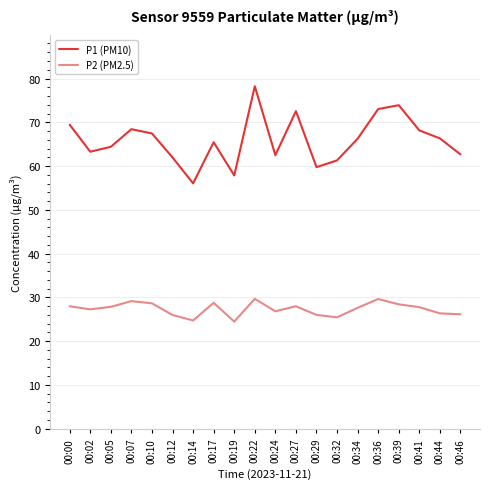

In P1 (PM10), how many points are higher than both neighbors (excluding endpoints)?

5